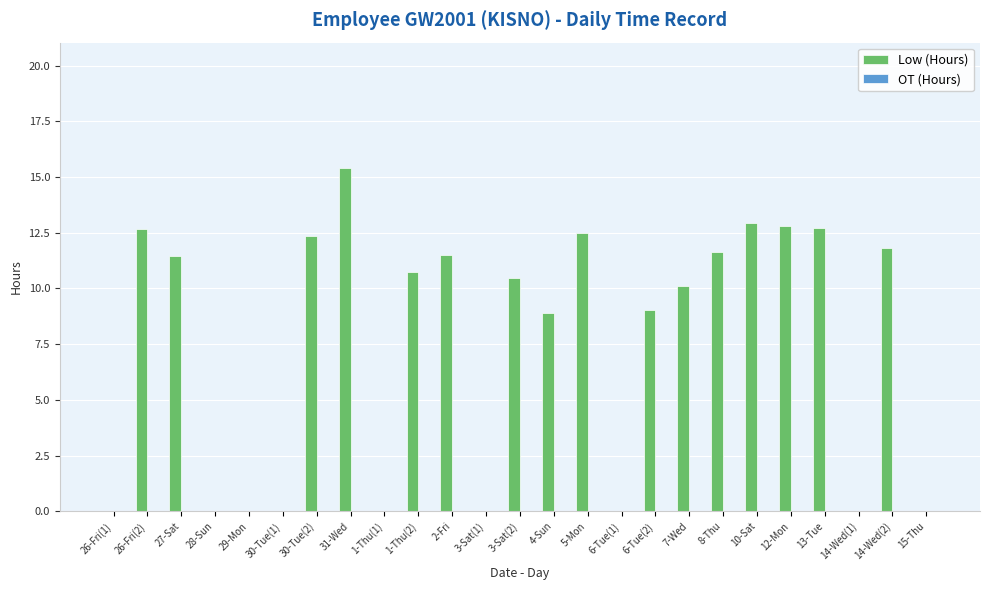

What is the maximum value shown in the chart?

15.4